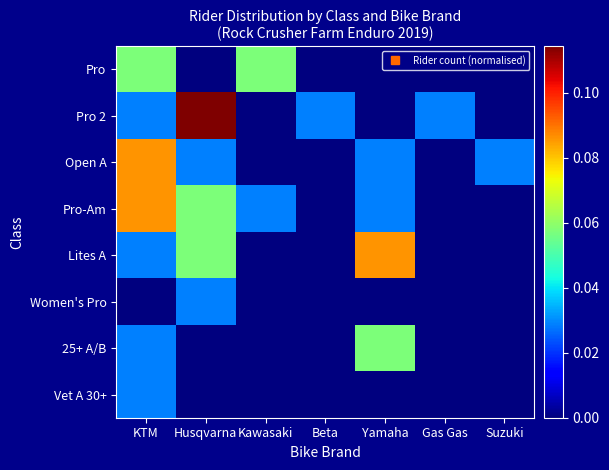

What is the greatest value displayed?

0.1